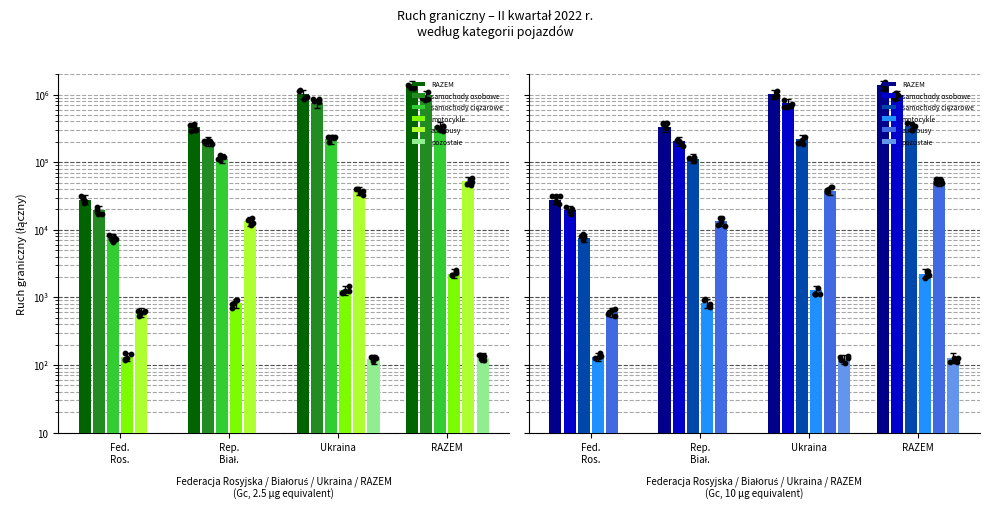

Which series has the largest total across all categories?

RAZEM